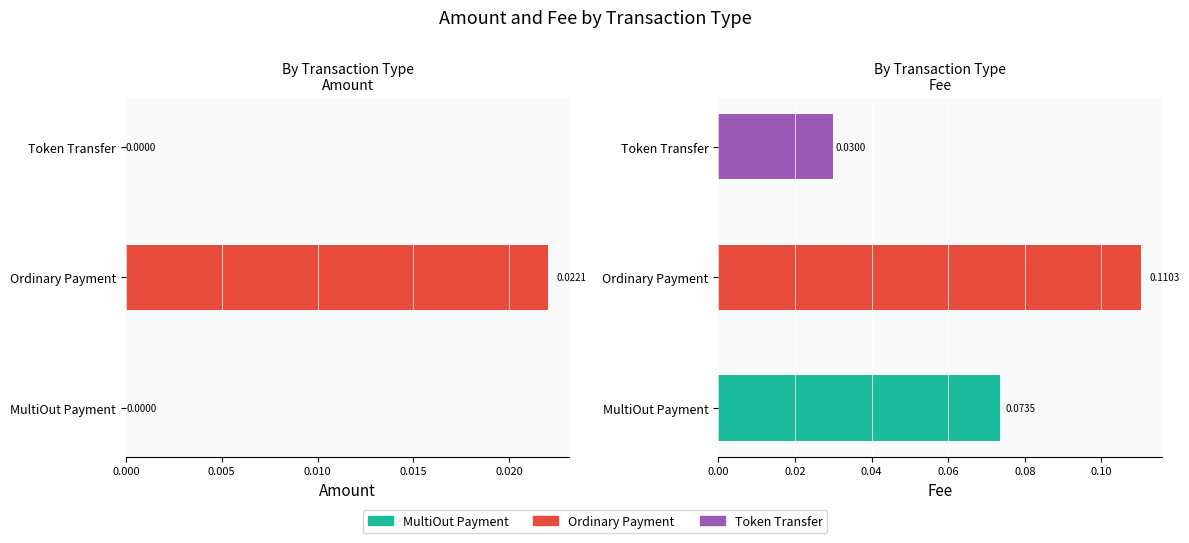

What is the maximum value shown in the chart?

0.1